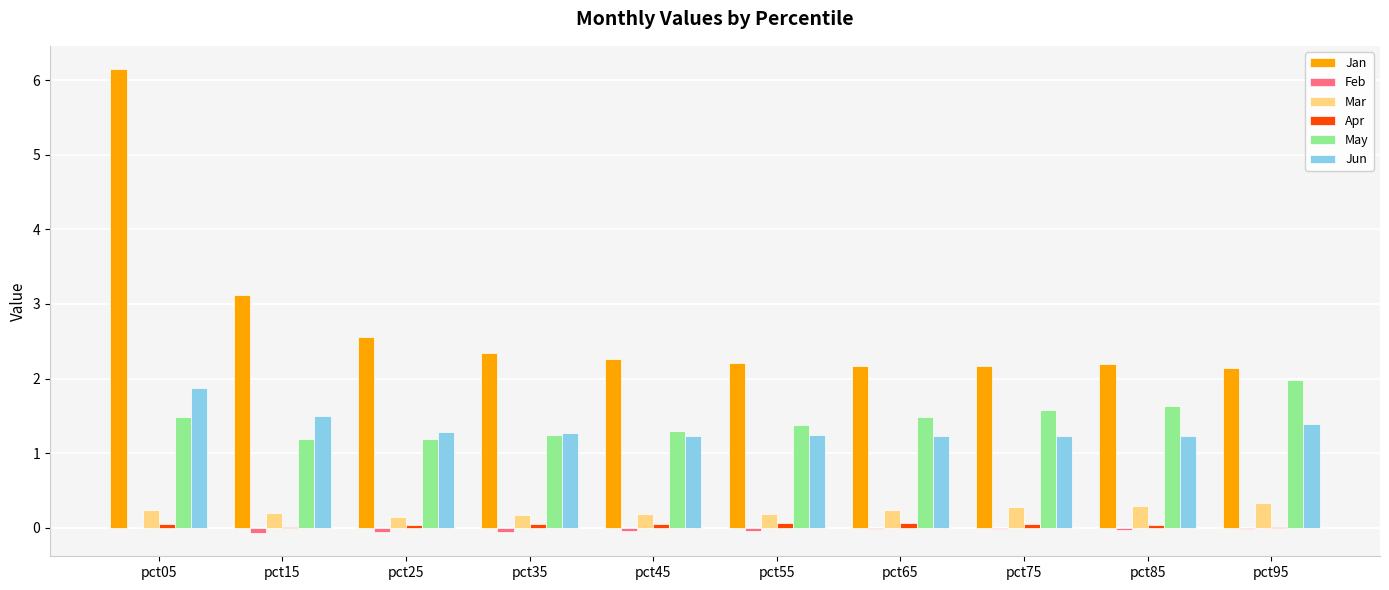

Which series has the largest range (max minus min)?

Jan